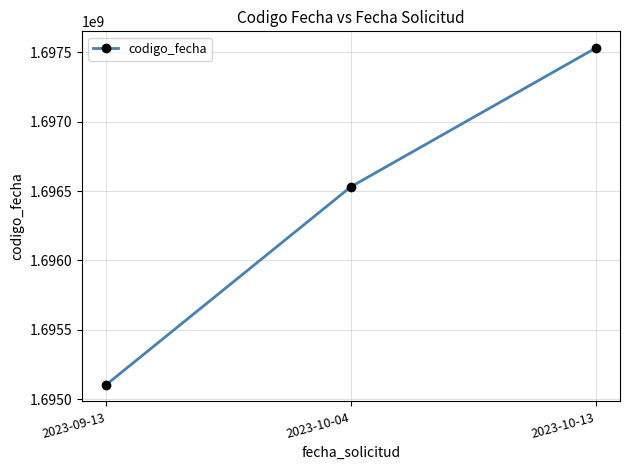

Where is the data nearest to the value 1696317225?

2023-10-04